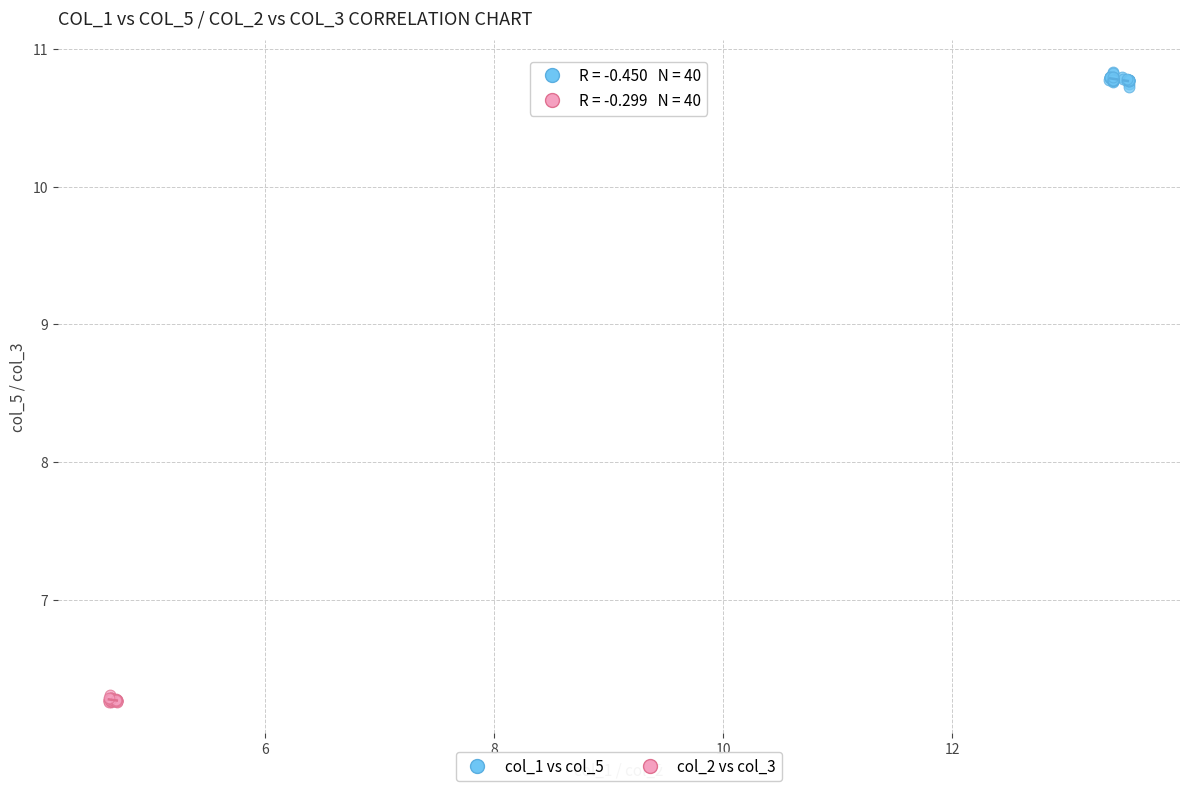

Which series reaches the maximum Y coordinate?

col_1 vs col_5